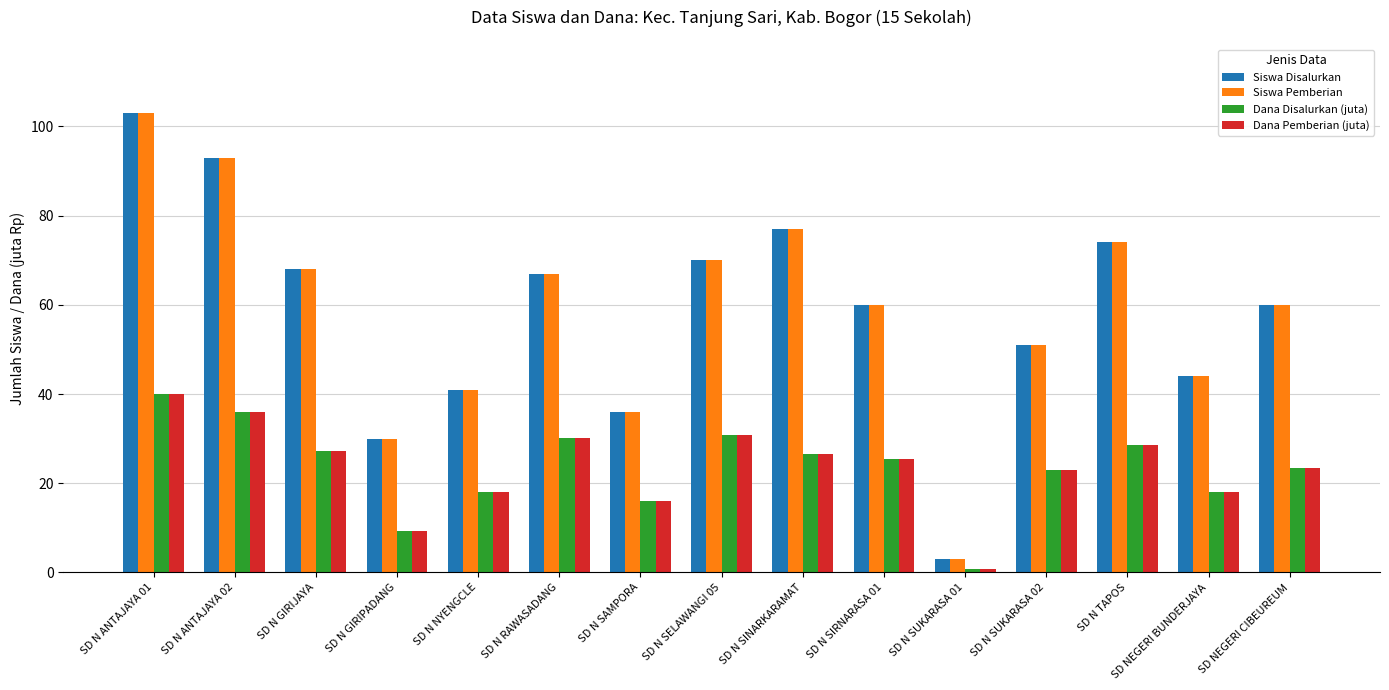

What is the sum of the Siswa Pemberian values at SD N ANTAJAYA 01 and SD N SINARKARAMAT?

180.0